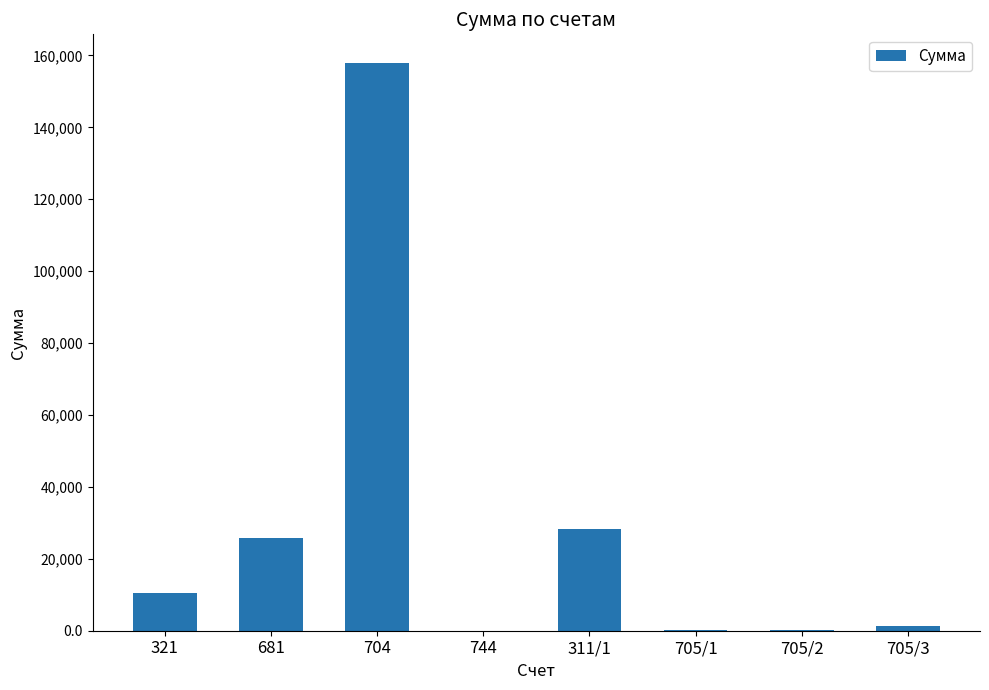

The value at 311/1 is 28228.5. True or false?

True